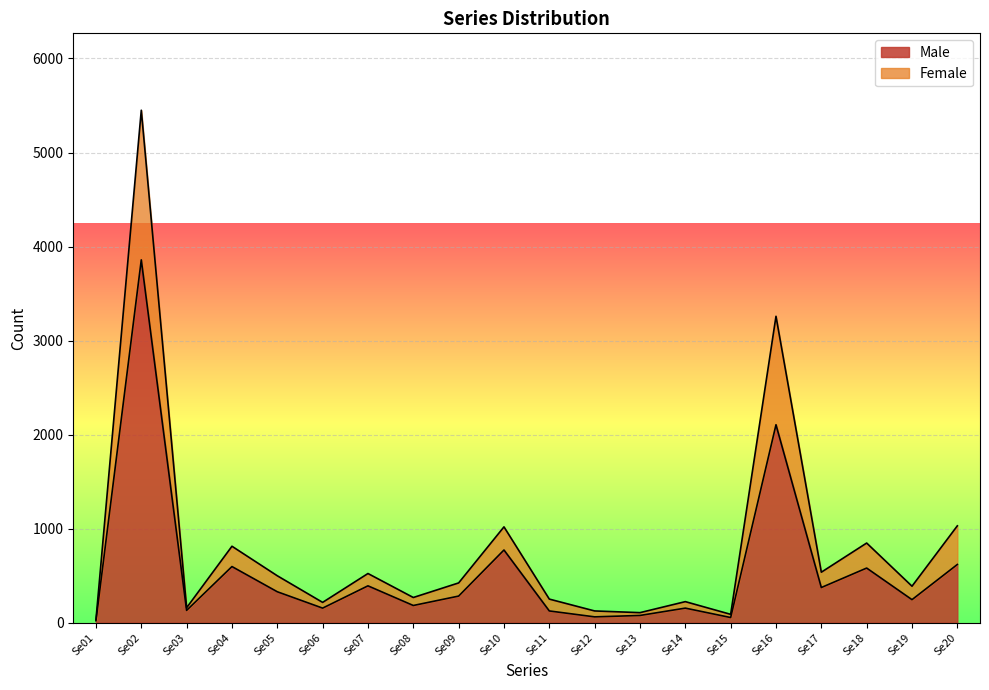

What is the total value across all series at Se17?

538